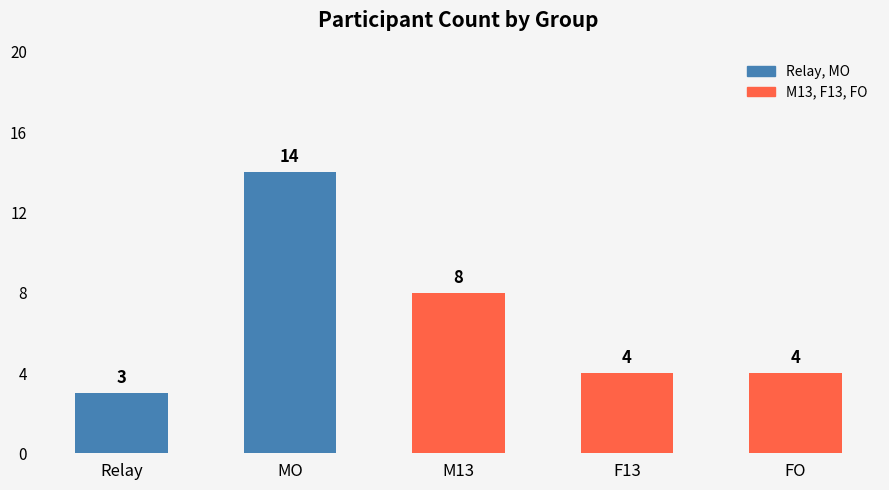

What is the ratio of the value at MO to the value at F13?

3.5